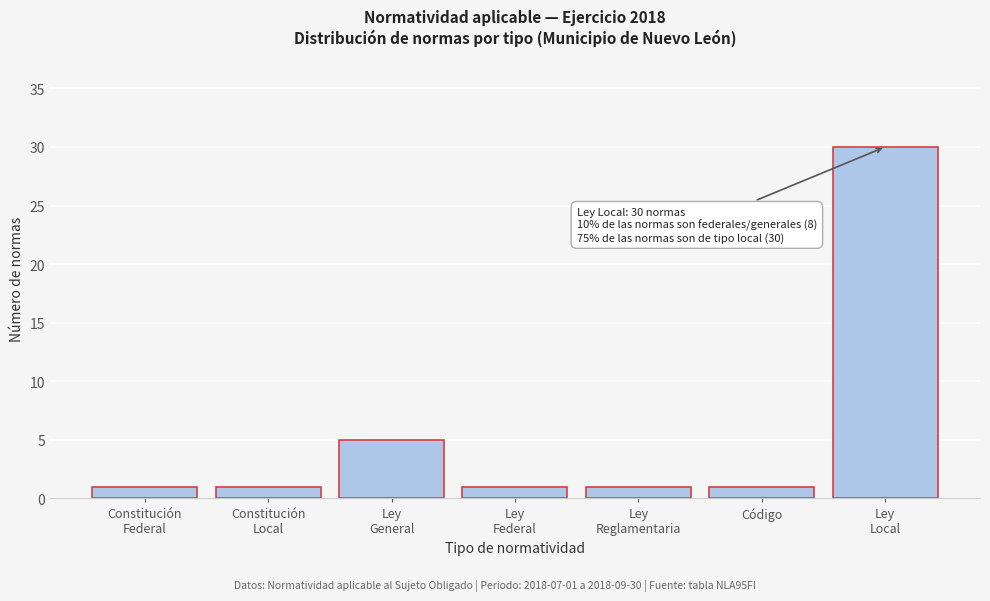

Reading left to right, extract all data points from this chart.

1	1	5	1	1	1	30